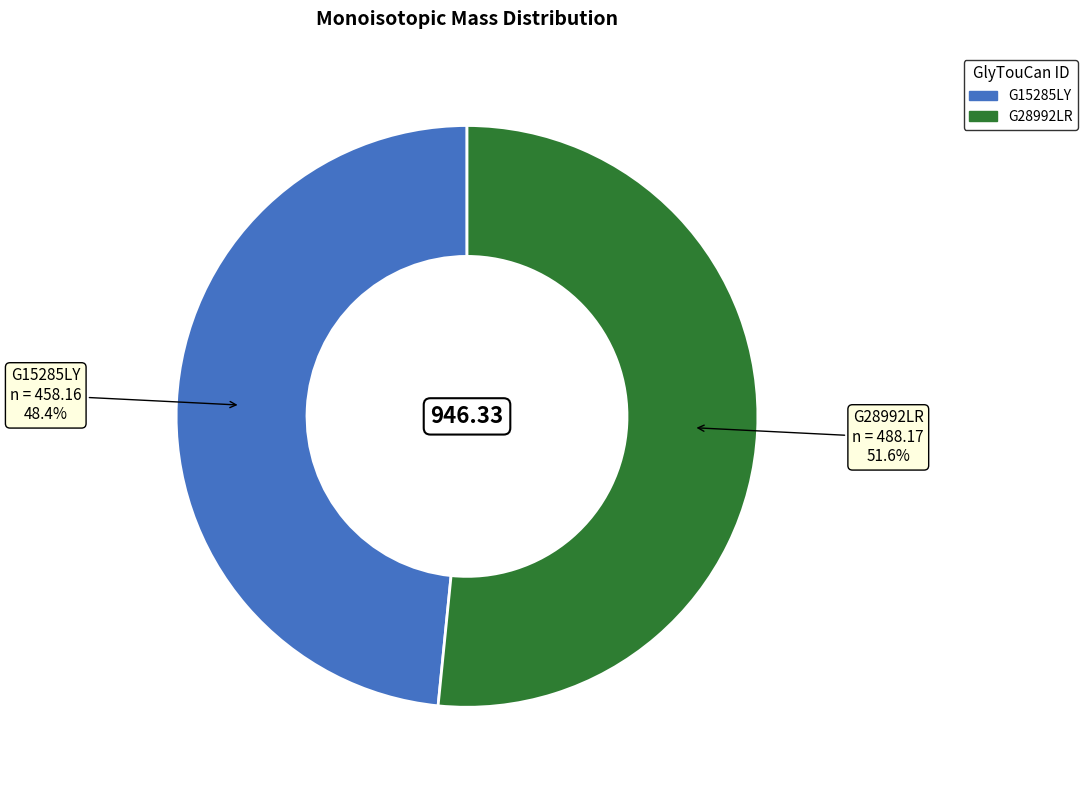

Between G28992LR and G15285LY, which is larger?

G28992LR